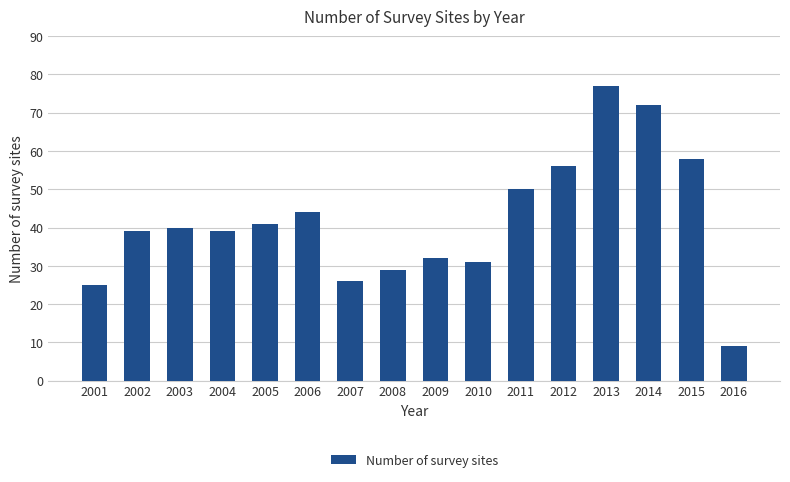

At which label is the value closest to 43?

2006